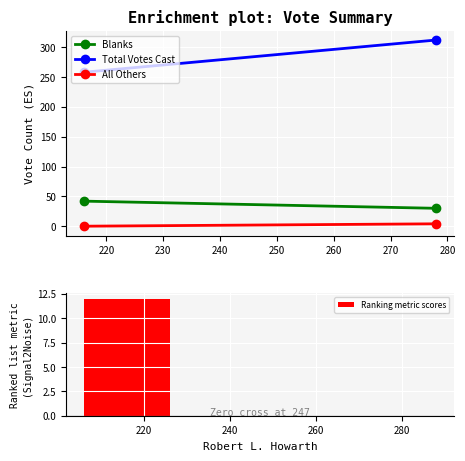

The value at 280 is 5. True or false?

False